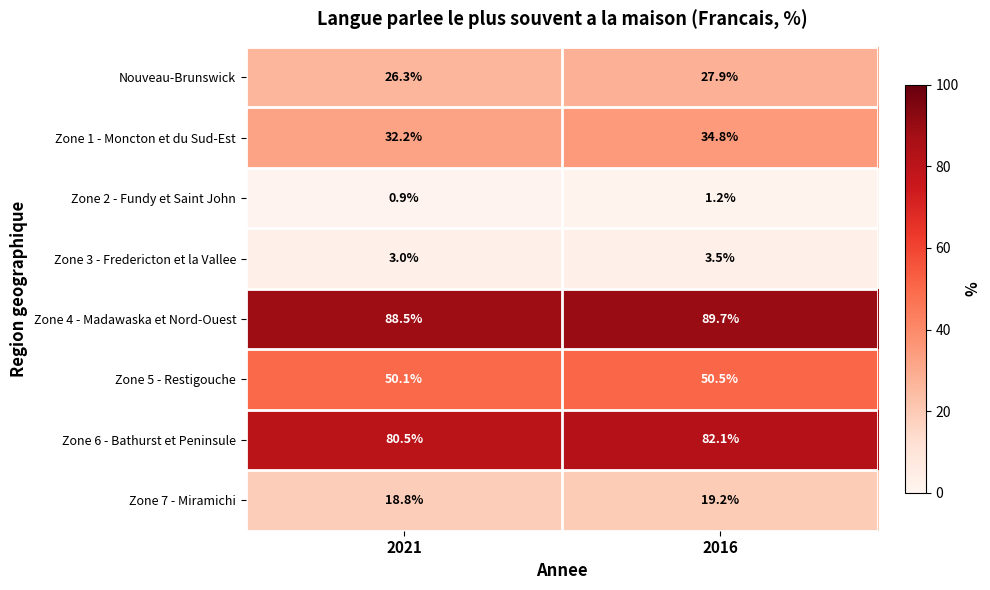

What is the total value across all series at 2021?

300.3